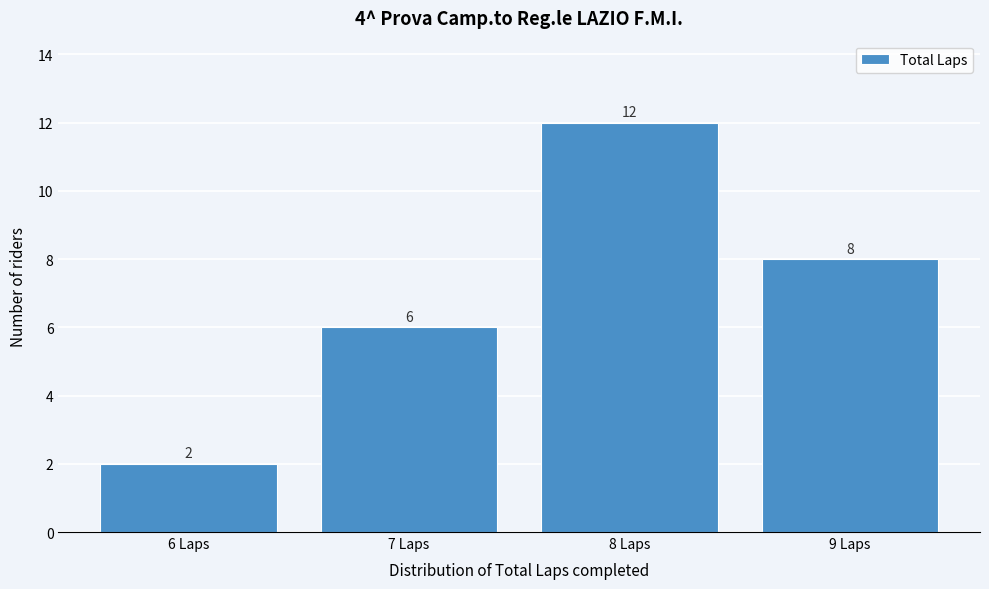

Reading left to right, transcribe all the data shown in this chart.

6 Laps=2	7 Laps=6	8 Laps=12	9 Laps=8